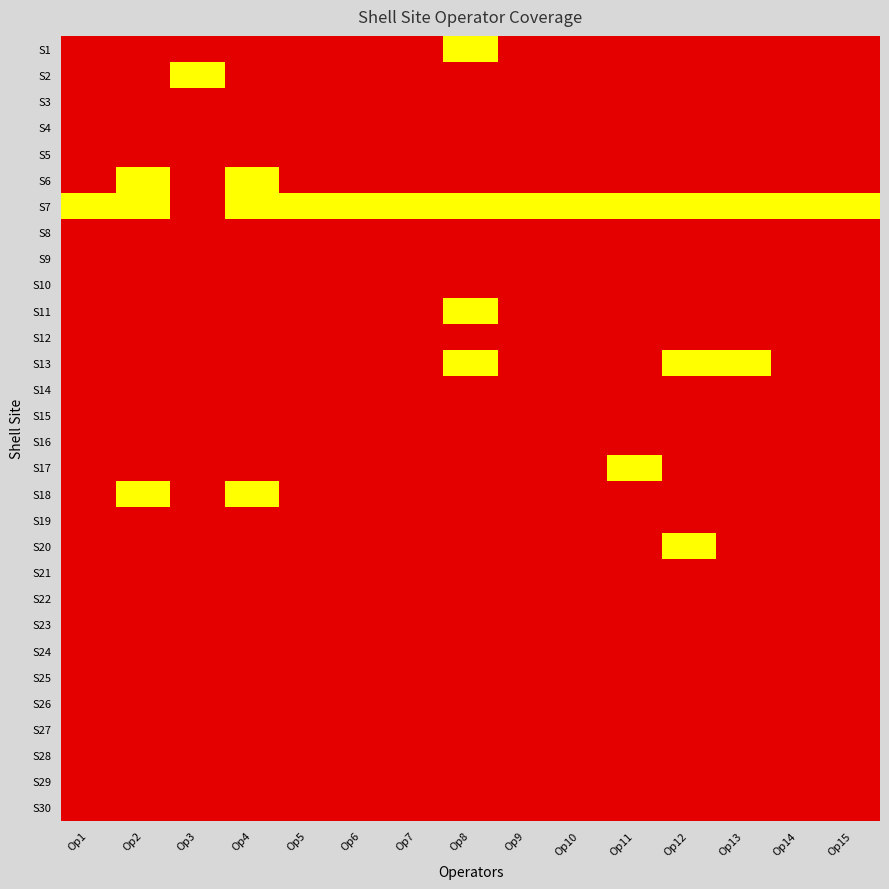

Reading left to right, list all the values displayed in this chart.

S1: Op1=2	Op2=2	Op3=2	Op4=2	Op5=2	Op6=2	Op7=0	Op8=1	Op9=2	Op10=2	Op11=2	Op12=2	Op13=2	Op14=2	Op15=2
S2: Op1=0	Op2=0	Op3=1	Op4=0	Op5=0	Op6=0	Op7=0	Op8=0	Op9=0	Op10=0	Op11=0	Op12=0	Op13=0	Op14=0	Op15=0
S3: Op1=0	Op2=0	Op3=0	Op4=0	Op5=0	Op6=0	Op7=0	Op8=0	Op9=0	Op10=0	Op11=0	Op12=0	Op13=0	Op14=0	Op15=0
S4: Op1=0	Op2=0	Op3=0	Op4=0	Op5=0	Op6=0	Op7=0	Op8=0	Op9=0	Op10=0	Op11=0	Op12=0	Op13=0	Op14=0	Op15=0
S5: Op1=2	Op2=2	Op3=2	Op4=2	Op5=2	Op6=2	Op7=2	Op8=2	Op9=2	Op10=2	Op11=2	Op12=2	Op13=2	Op14=2	Op15=2
S6: Op1=2	Op2=1	Op3=2	Op4=1	Op5=2	Op6=2	Op7=2	Op8=2	Op9=2	Op10=2	Op11=2	Op12=2	Op13=2	Op14=2	Op15=2
S7: Op1=1	Op2=1	Op3=2	Op4=1	Op5=1	Op6=1	Op7=1	Op8=1	Op9=1	Op10=1	Op11=1	Op12=1	Op13=1	Op14=1	Op15=1
S8: Op1=0	Op2=0	Op3=2	Op4=0	Op5=0	Op6=0	Op7=0	Op8=0	Op9=0	Op10=0	Op11=0	Op12=0	Op13=0	Op14=0	Op15=0
S9: Op1=0	Op2=0	Op3=0	Op4=0	Op5=0	Op6=0	Op7=0	Op8=0	Op9=0	Op10=0	Op11=0	Op12=0	Op13=0	Op14=0	Op15=0
S10: Op1=0	Op2=0	Op3=0	Op4=0	Op5=0	Op6=0	Op7=0	Op8=0	Op9=0	Op10=0	Op11=0	Op12=0	Op13=0	Op14=0	Op15=0
S11: Op1=2	Op2=2	Op3=2	Op4=2	Op5=2	Op6=2	Op7=2	Op8=1	Op9=2	Op10=2	Op11=2	Op12=2	Op13=2	Op14=2	Op15=2
S12: Op1=0	Op2=0	Op3=0	Op4=2	Op5=0	Op6=0	Op7=0	Op8=0	Op9=0	Op10=0	Op11=0	Op12=0	Op13=0	Op14=0	Op15=0
S13: Op1=2	Op2=2	Op3=2	Op4=0	Op5=2	Op6=2	Op7=2	Op8=1	Op9=2	Op10=2	Op11=2	Op12=1	Op13=1	Op14=0	Op15=2
S14: Op1=2	Op2=2	Op3=2	Op4=0	Op5=2	Op6=2	Op7=2	Op8=2	Op9=2	Op10=2	Op11=2	Op12=2	Op13=2	Op14=2	Op15=2
S15: Op1=0	Op2=0	Op3=0	Op4=0	Op5=0	Op6=0	Op7=0	Op8=0	Op9=0	Op10=0	Op11=0	Op12=0	Op13=0	Op14=0	Op15=0
S16: Op1=0	Op2=0	Op3=0	Op4=0	Op5=0	Op6=0	Op7=0	Op8=0	Op9=0	Op10=0	Op11=0	Op12=0	Op13=0	Op14=0	Op15=0
S17: Op1=0	Op2=0	Op3=0	Op4=0	Op5=0	Op6=0	Op7=0	Op8=0	Op9=0	Op10=0	Op11=1	Op12=0	Op13=0	Op14=0	Op15=0
S18: Op1=2	Op2=1	Op3=2	Op4=1	Op5=2	Op6=2	Op7=2	Op8=2	Op9=2	Op10=0	Op11=2	Op12=2	Op13=2	Op14=2	Op15=2
S19: Op1=0	Op2=0	Op3=0	Op4=0	Op5=0	Op6=0	Op7=0	Op8=0	Op9=0	Op10=0	Op11=0	Op12=0	Op13=2	Op14=0	Op15=0
S20: Op1=2	Op2=2	Op3=2	Op4=2	Op5=2	Op6=2	Op7=2	Op8=2	Op9=2	Op10=2	Op11=2	Op12=1	Op13=2	Op14=2	Op15=2
S21: Op1=0	Op2=0	Op3=0	Op4=0	Op5=0	Op6=0	Op7=0	Op8=0	Op9=0	Op10=0	Op11=0	Op12=0	Op13=0	Op14=0	Op15=0
S22: Op1=0	Op2=0	Op3=0	Op4=0	Op5=0	Op6=0	Op7=0	Op8=0	Op9=0	Op10=0	Op11=0	Op12=0	Op13=0	Op14=0	Op15=0
S23: Op1=2	Op2=2	Op3=0	Op4=2	Op5=2	Op6=2	Op7=2	Op8=2	Op9=2	Op10=2	Op11=2	Op12=2	Op13=2	Op14=2	Op15=2
S24: Op1=2	Op2=2	Op3=2	Op4=2	Op5=2	Op6=2	Op7=2	Op8=2	Op9=2	Op10=2	Op11=2	Op12=2	Op13=2	Op14=2	Op15=2
S25: Op1=0	Op2=0	Op3=0	Op4=0	Op5=0	Op6=0	Op7=0	Op8=0	Op9=0	Op10=0	Op11=0	Op12=0	Op13=0	Op14=0	Op15=0
S26: Op1=2	Op2=2	Op3=2	Op4=2	Op5=2	Op6=2	Op7=2	Op8=2	Op9=2	Op10=2	Op11=2	Op12=2	Op13=2	Op14=2	Op15=2
S27: Op1=2	Op2=2	Op3=2	Op4=2	Op5=2	Op6=2	Op7=2	Op8=2	Op9=2	Op10=2	Op11=2	Op12=2	Op13=2	Op14=2	Op15=2
S28: Op1=0	Op2=0	Op3=0	Op4=0	Op5=0	Op6=0	Op7=0	Op8=0	Op9=0	Op10=0	Op11=0	Op12=0	Op13=0	Op14=0	Op15=0
S29: Op1=2	Op2=2	Op3=2	Op4=2	Op5=2	Op6=2	Op7=2	Op8=2	Op9=2	Op10=2	Op11=2	Op12=2	Op13=2	Op14=2	Op15=2
S30: Op1=0	Op2=0	Op3=0	Op4=0	Op5=0	Op6=0	Op7=0	Op8=0	Op9=0	Op10=0	Op11=0	Op12=0	Op13=0	Op14=0	Op15=0